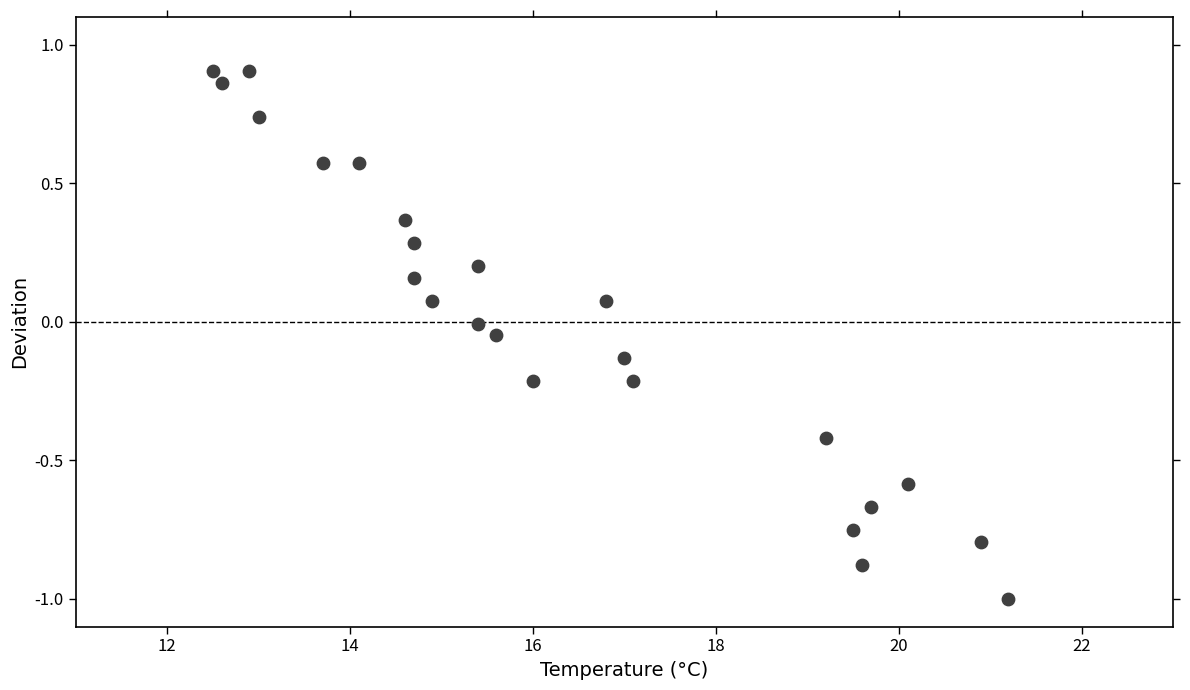

What is the range of X values (max minus min)?

8.7